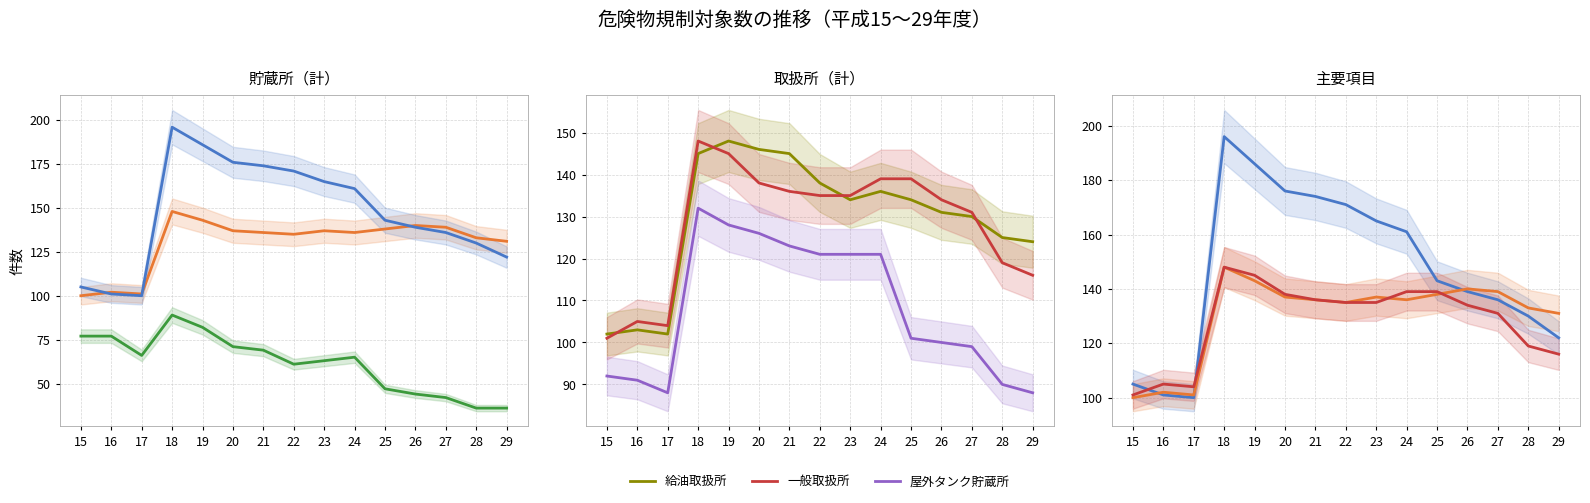

Does the chart have visible grid lines?

Yes